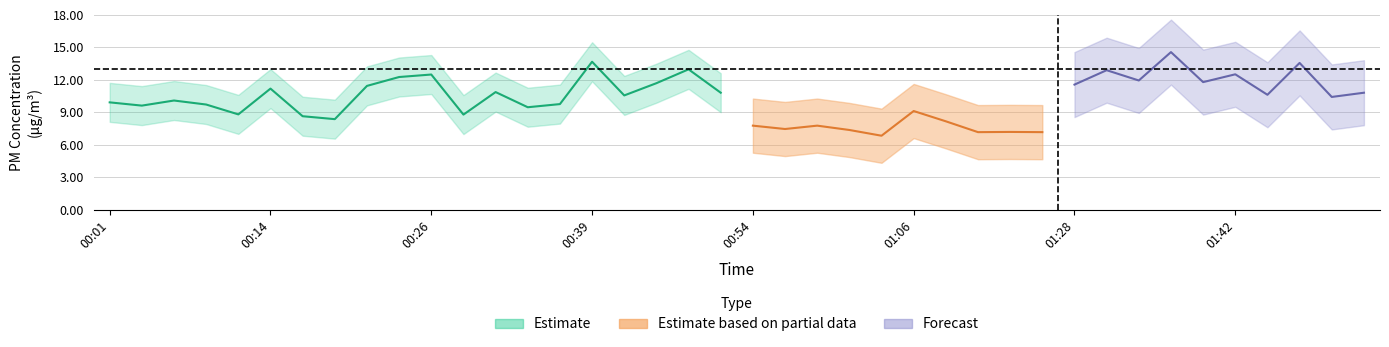

The P2 series shows 8.2 at 01:09. True or false?

True